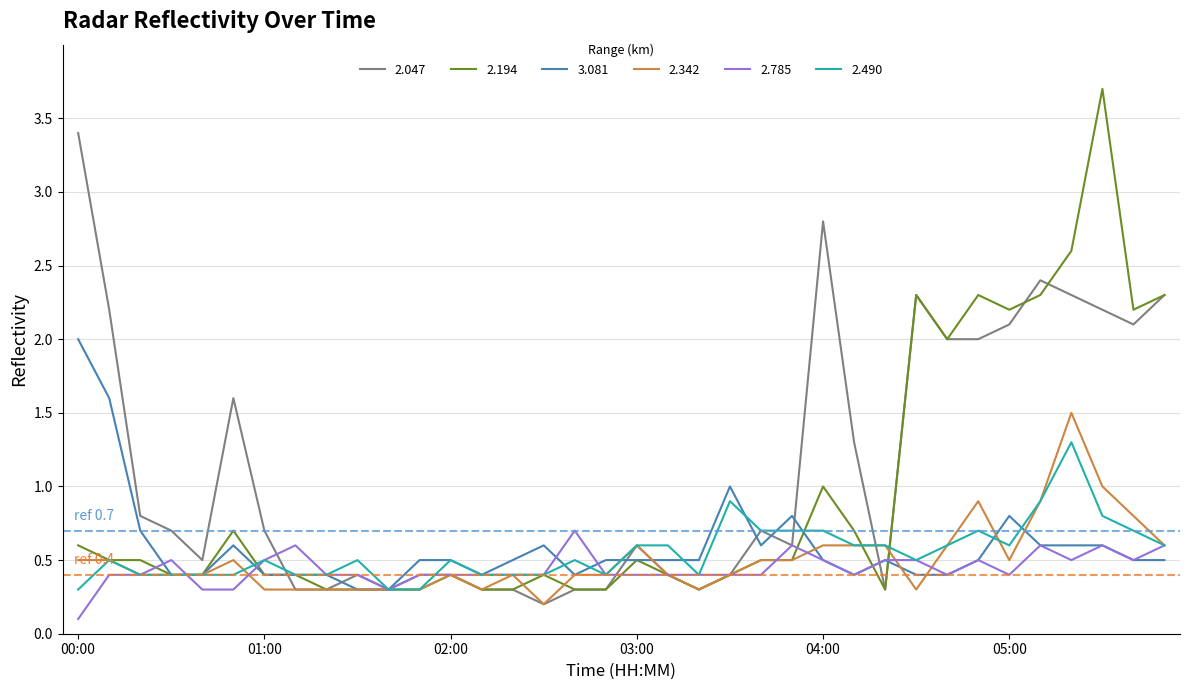

List the series in order of their peak value, lowest first.

2.785, 2.490, 2.342, 3.081, 2.047, 2.194